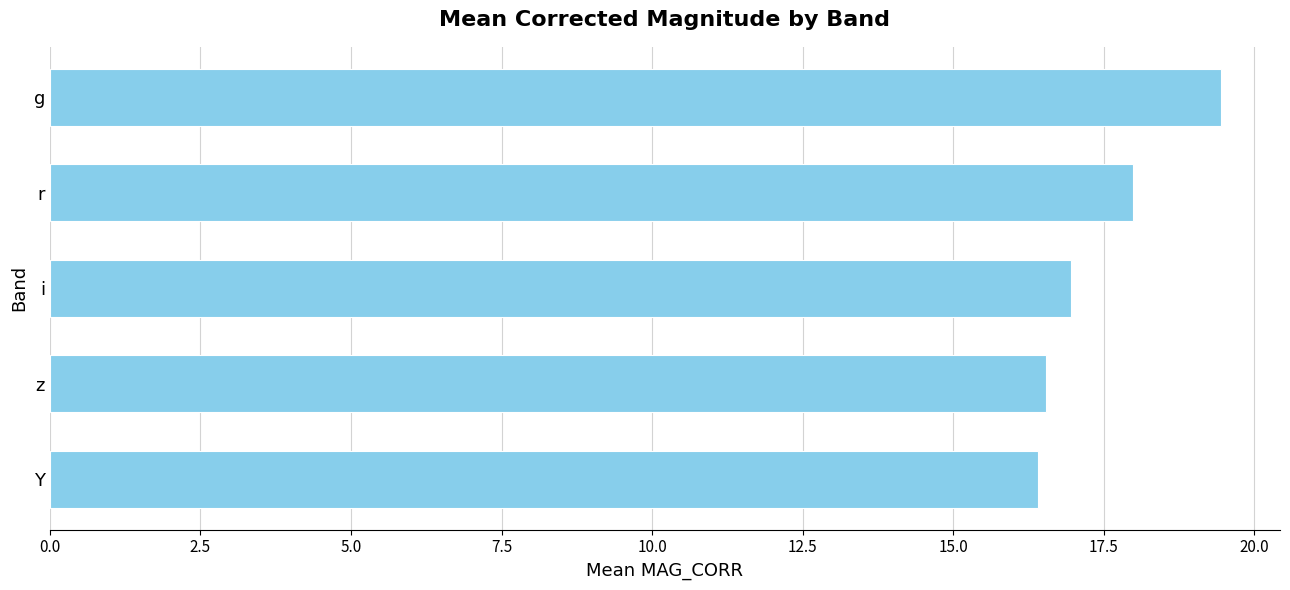

What is the sum of the values at z and Y?

32.9